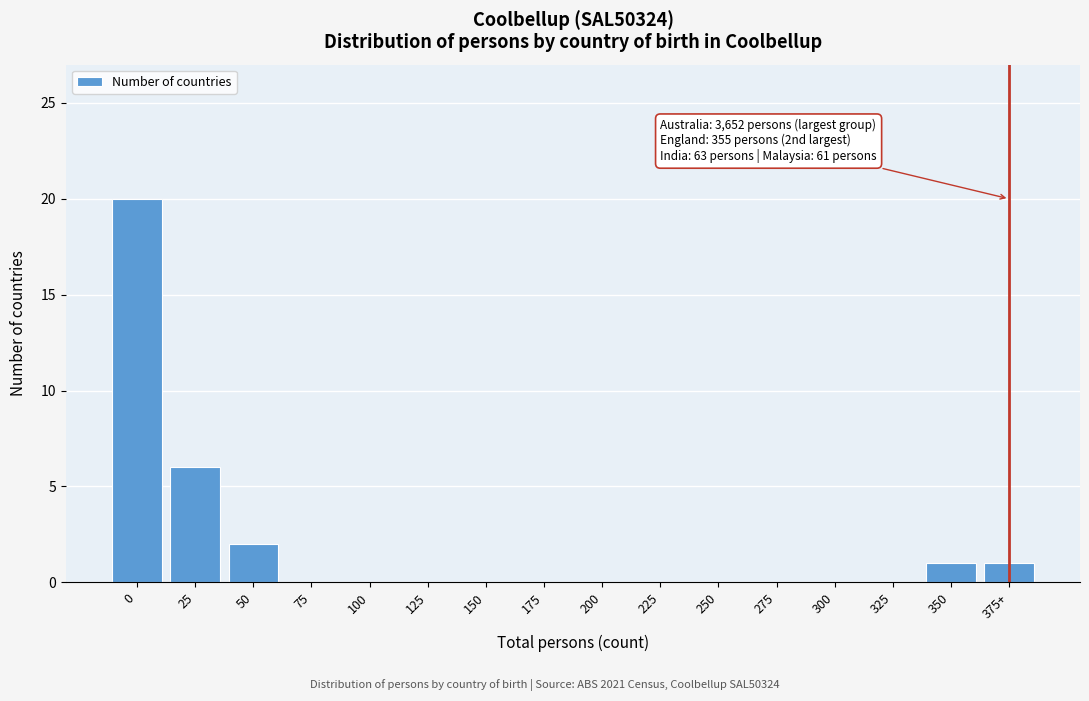

Reading left to right, what are all the values shown in this chart?

0=20	25=6	50=2	75=0	100=0	125=0	150=0	175=0	200=0	225=0	250=0	275=0	300=0	325=0	350=1	375+=1